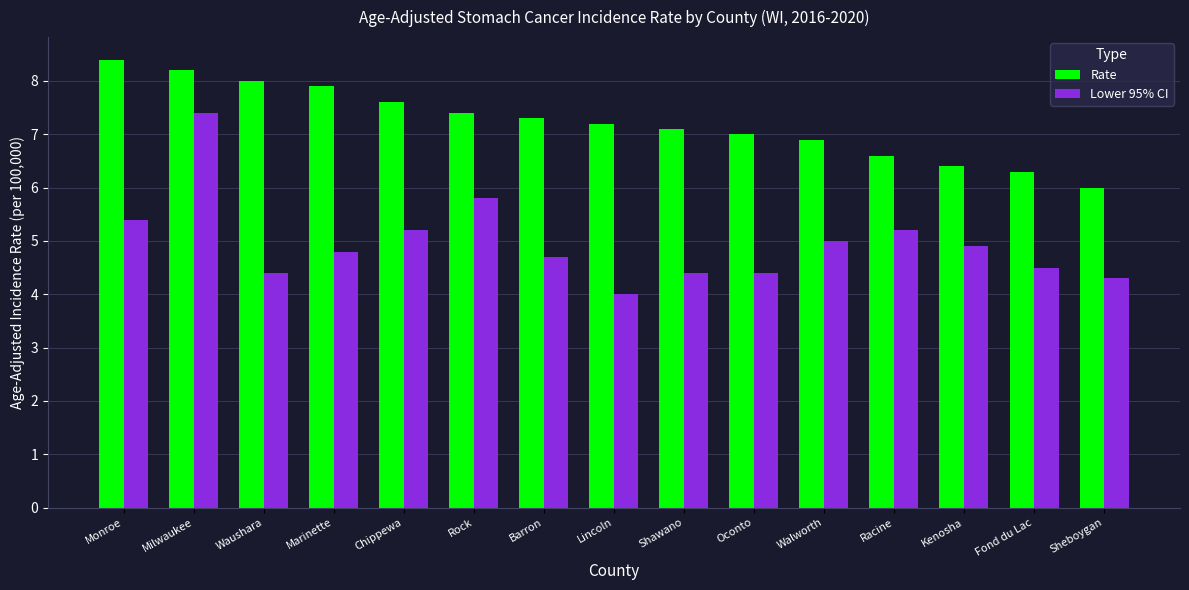

How many bars are there in each group?

2